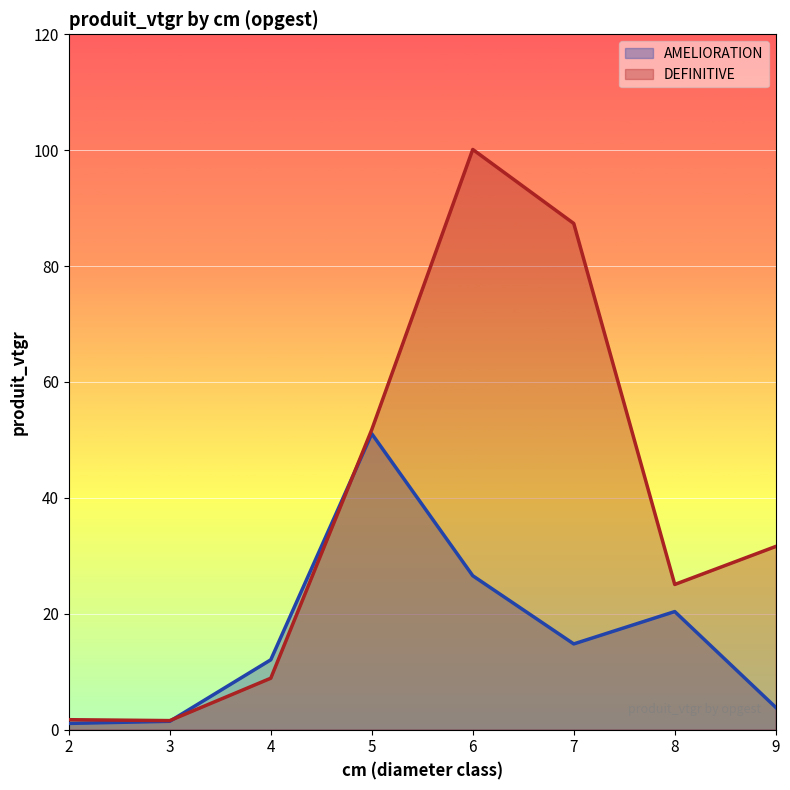

How many data points in AMELIORATION are above 14?

4